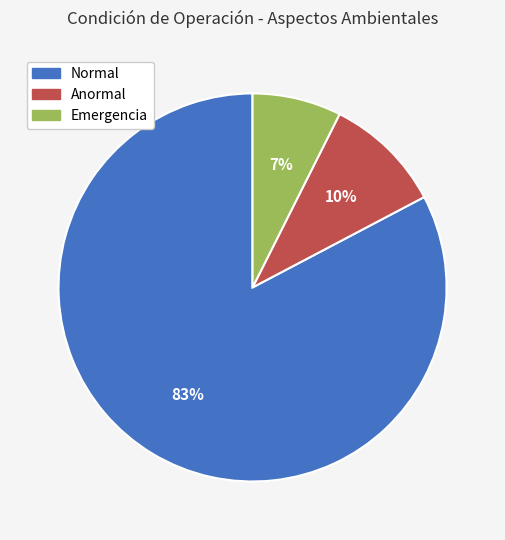

How many slices are in this pie chart?

3